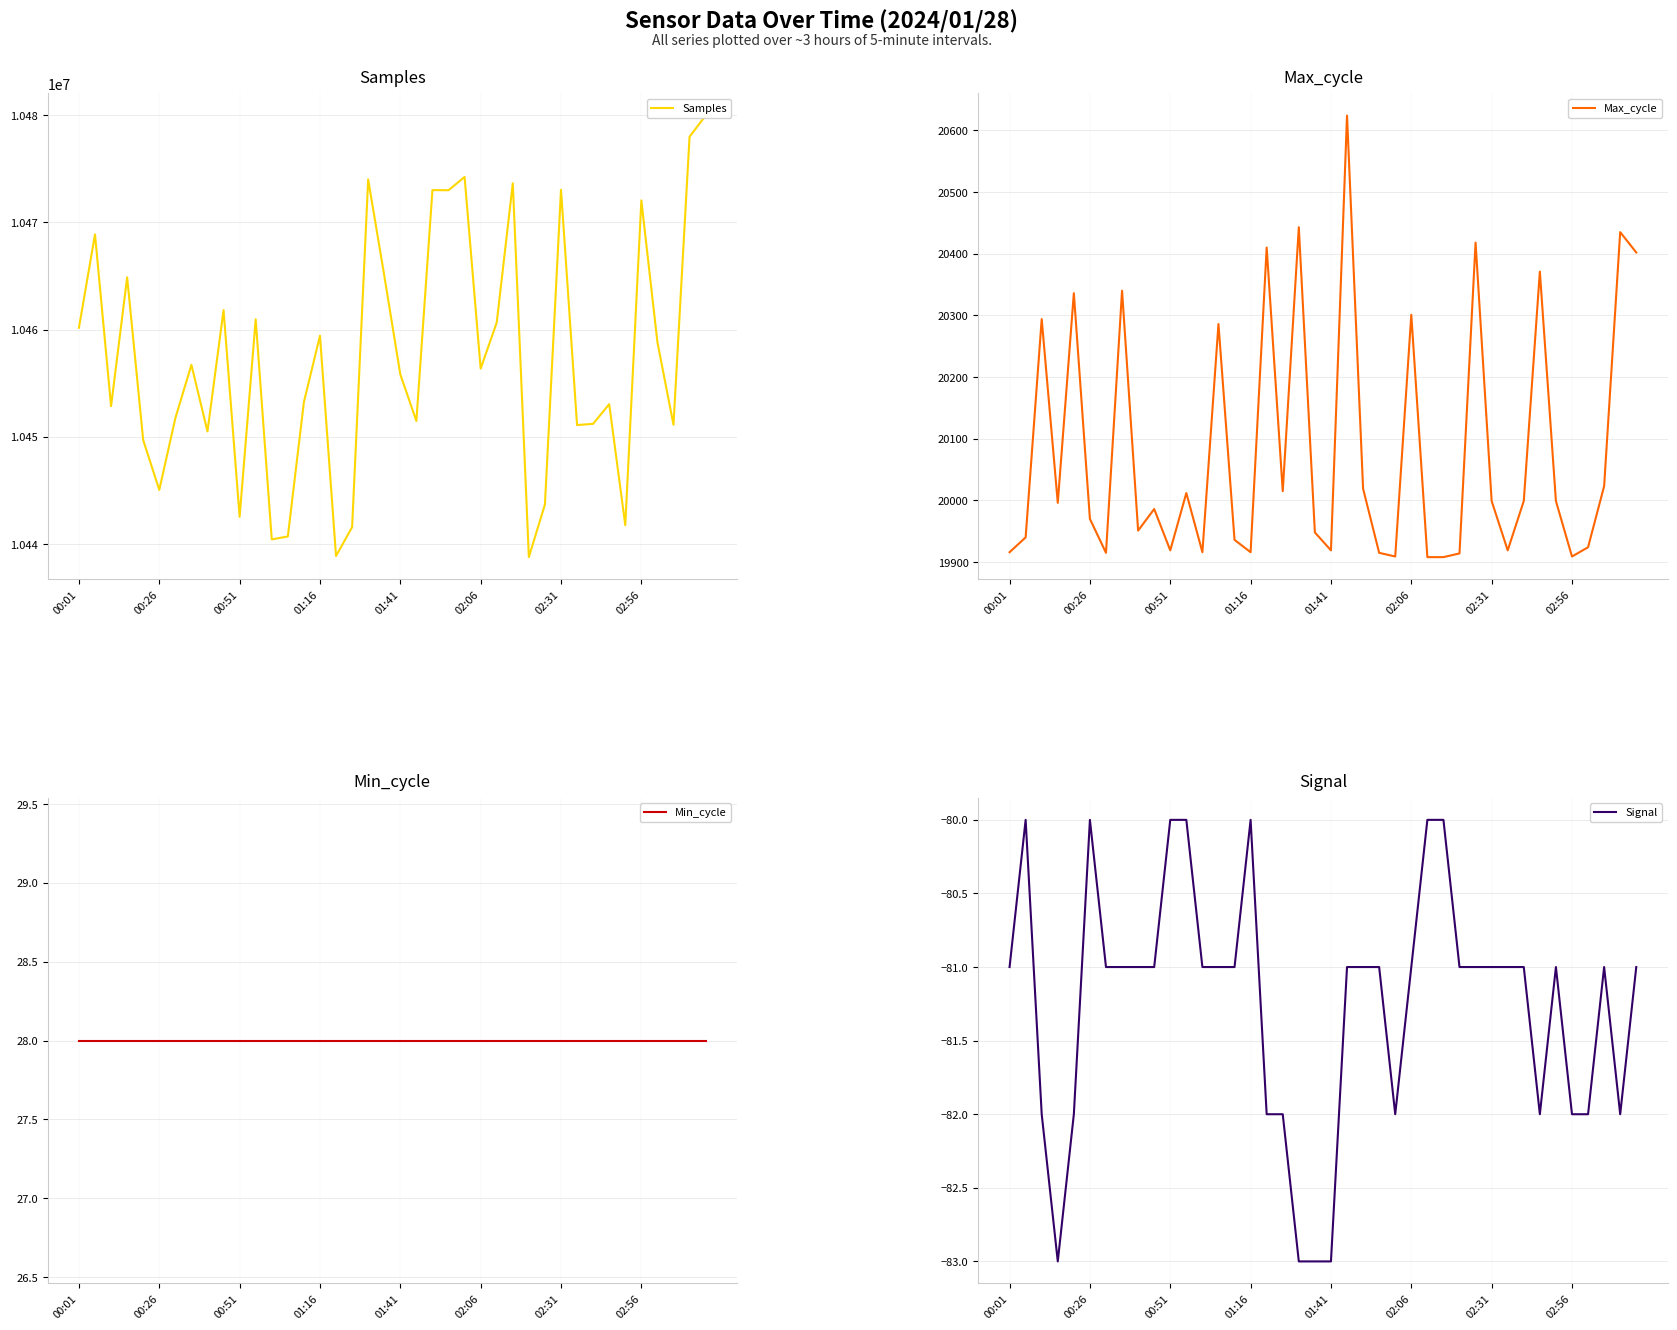

The Signal series shows -20 at 00:01. True or false?

False